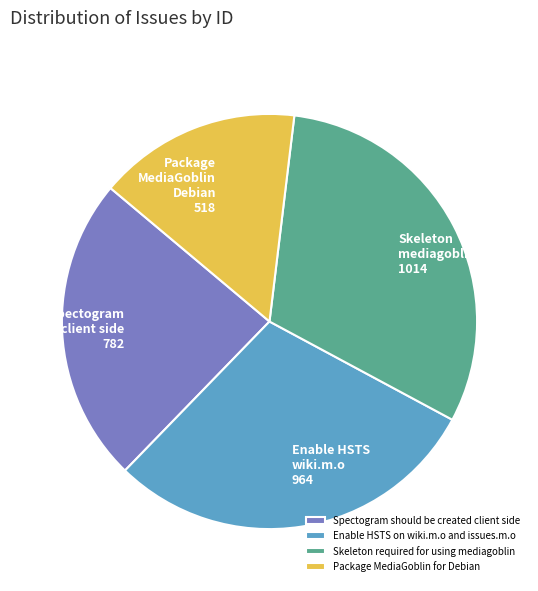

Rank the categories by value from lowest to highest.

Package MediaGoblin for Debian, Spectogram should be created client side, Enable HSTS on wiki.m.o and issues.m.o, Skeleton required for using mediagoblin